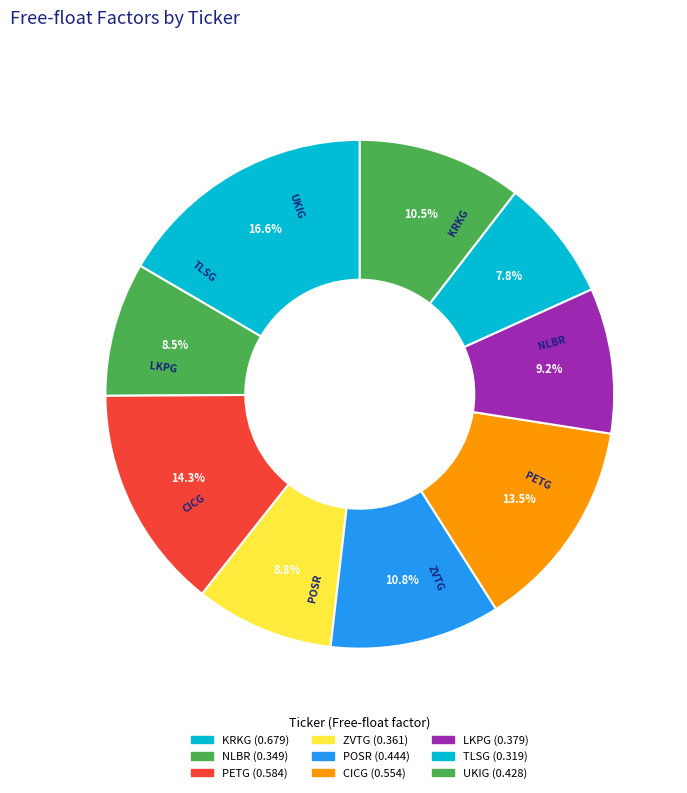

What portion of the pie excludes KRKG?

83.4%